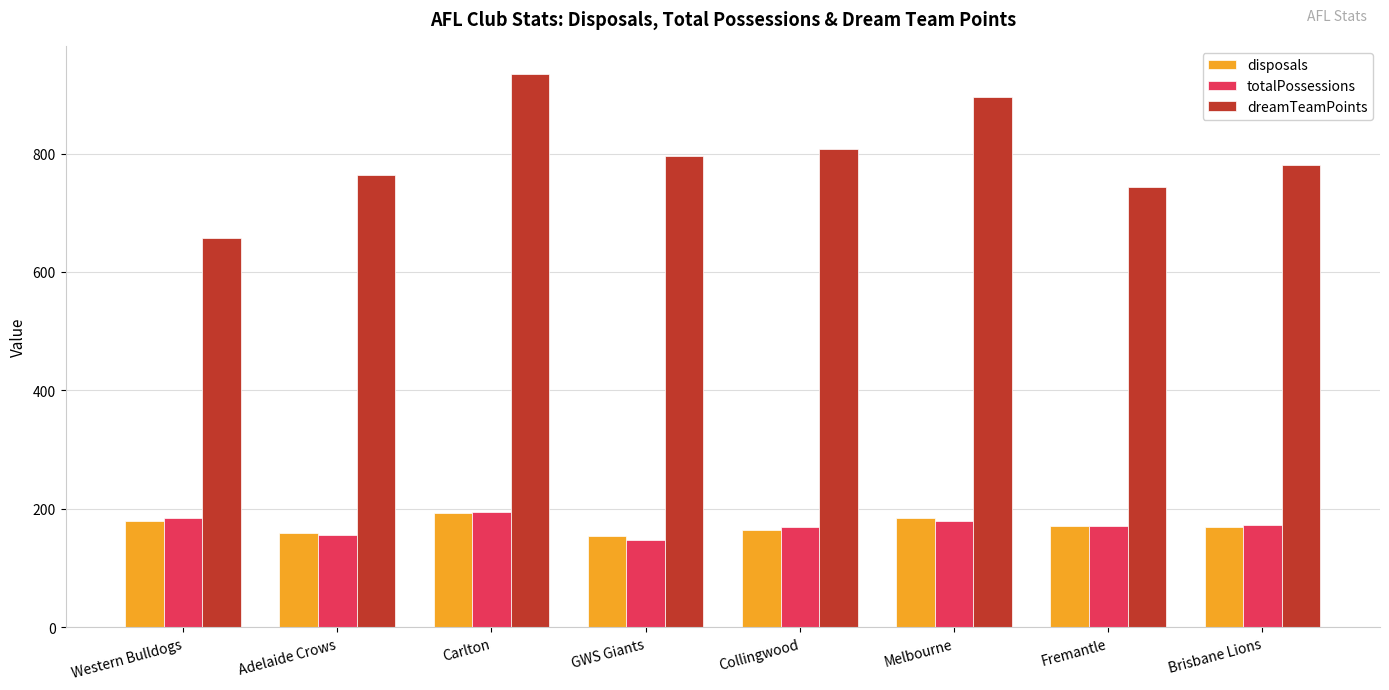

The value of disposals at Carlton is 193. True or false?

True